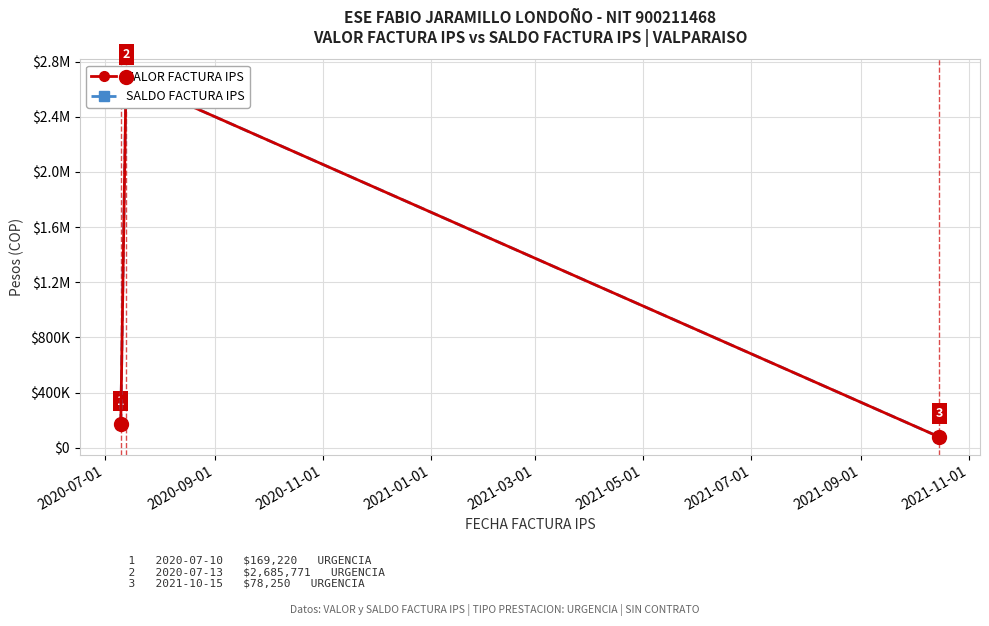

What is the total value across all series at 2020-09-01?

5371542